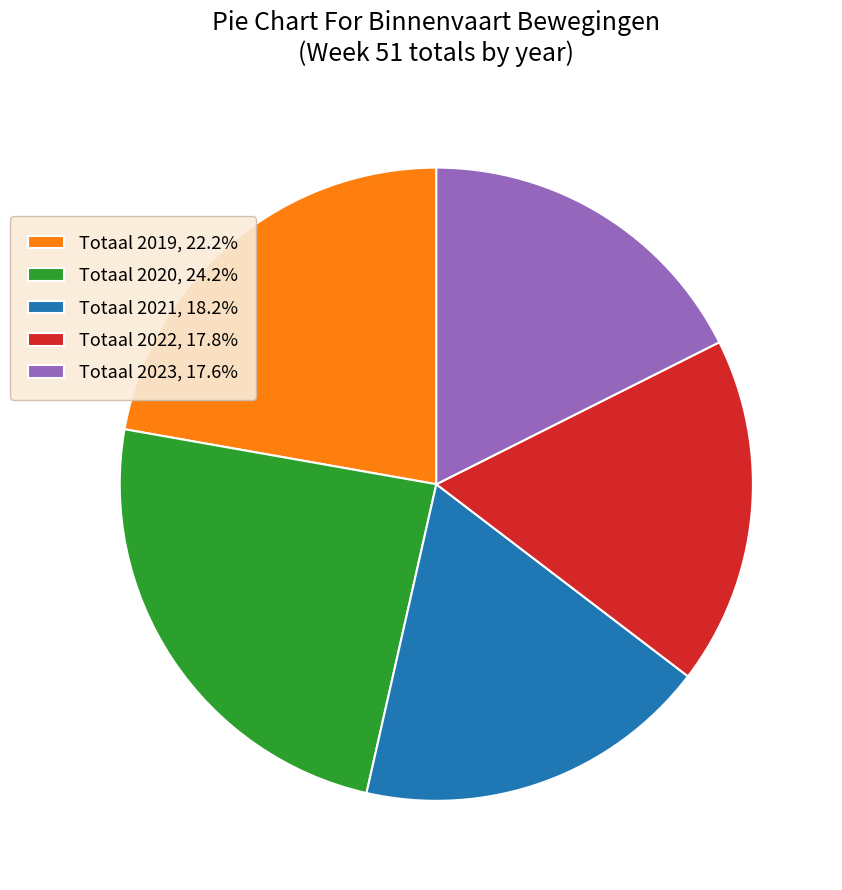

Do Totaal 2019 and Totaal 2021 together represent more than half of the pie?

No